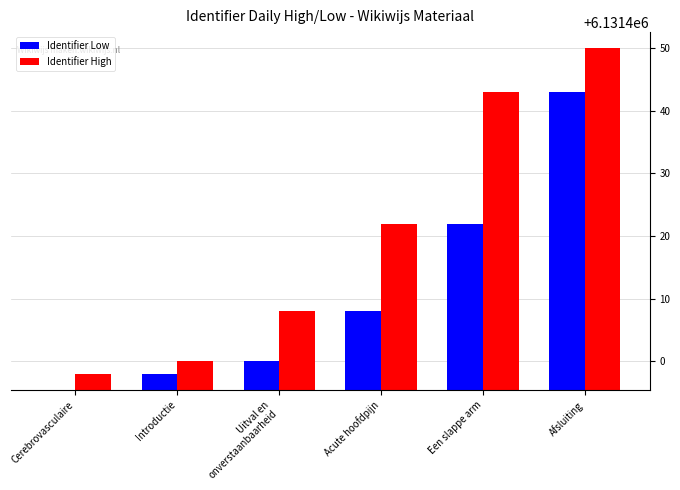

How many groups of bars are there?

6